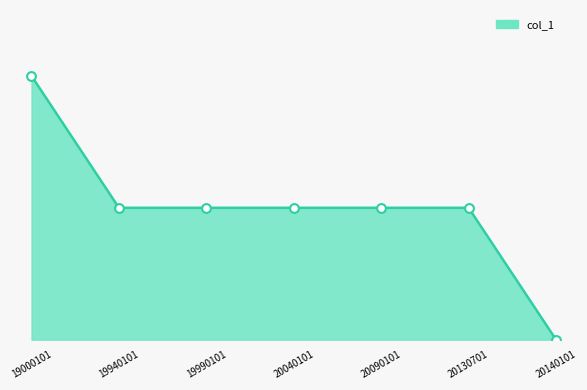

What is the change in value from 19000101 to 20140101?

-28